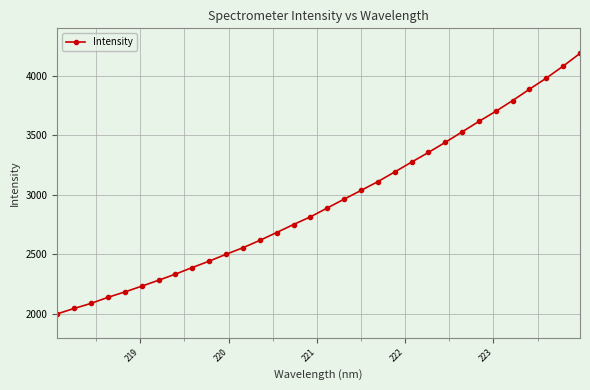

What is the value of the 8th point from the left?

2333.7